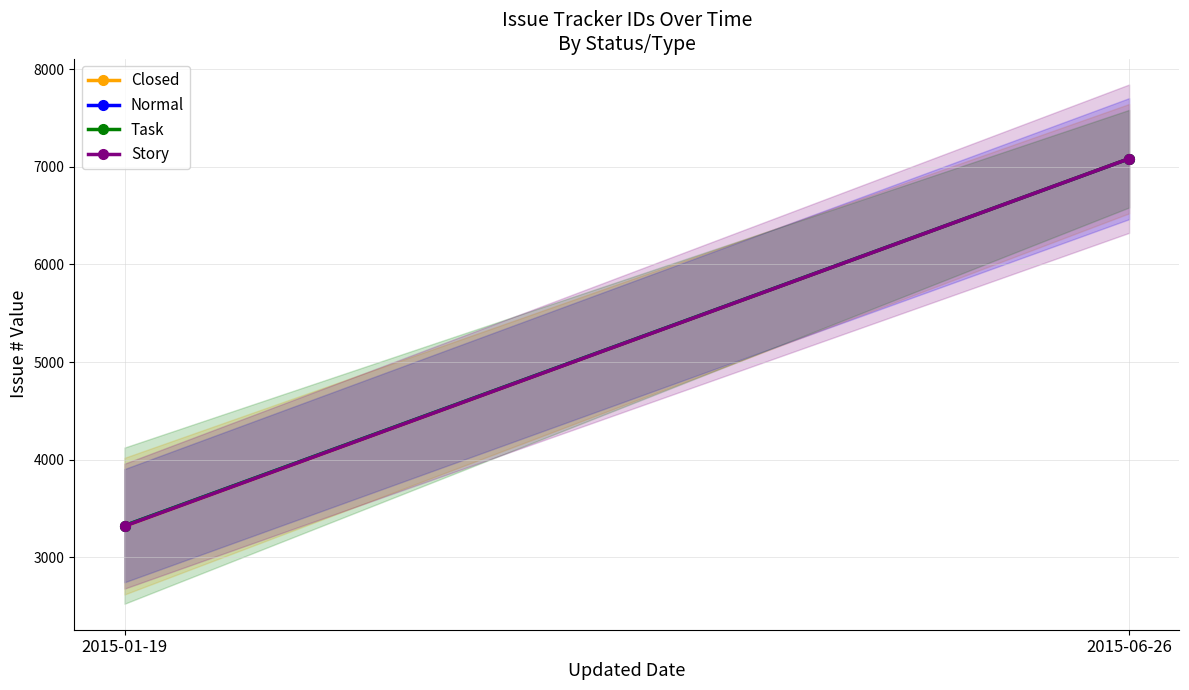

Reading left to right, extract all data points from this chart.

Closed: 3319	7084
Normal: 3324	7084
Task: 3324	7084
Story: 3319	7084